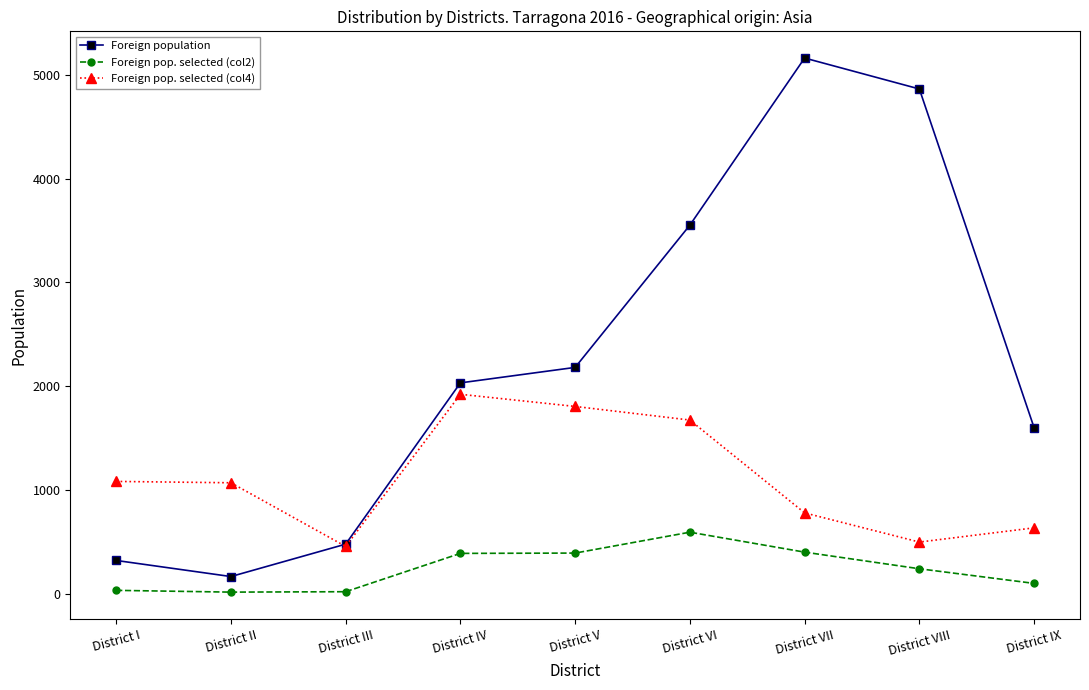

How many lines are shown in the chart?

3